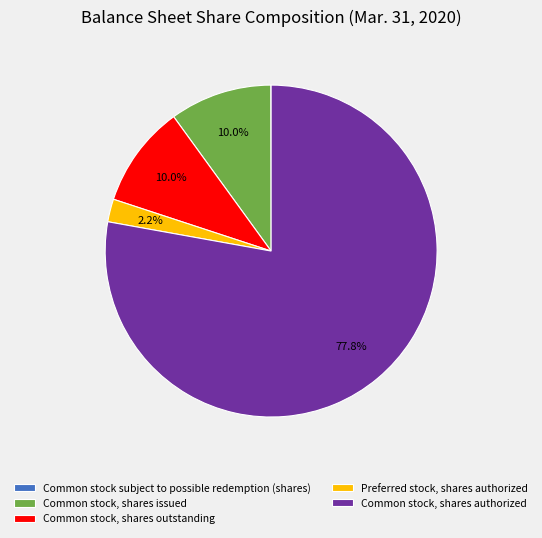

Which slice represents more than half of the pie?

Common stock, shares authorized